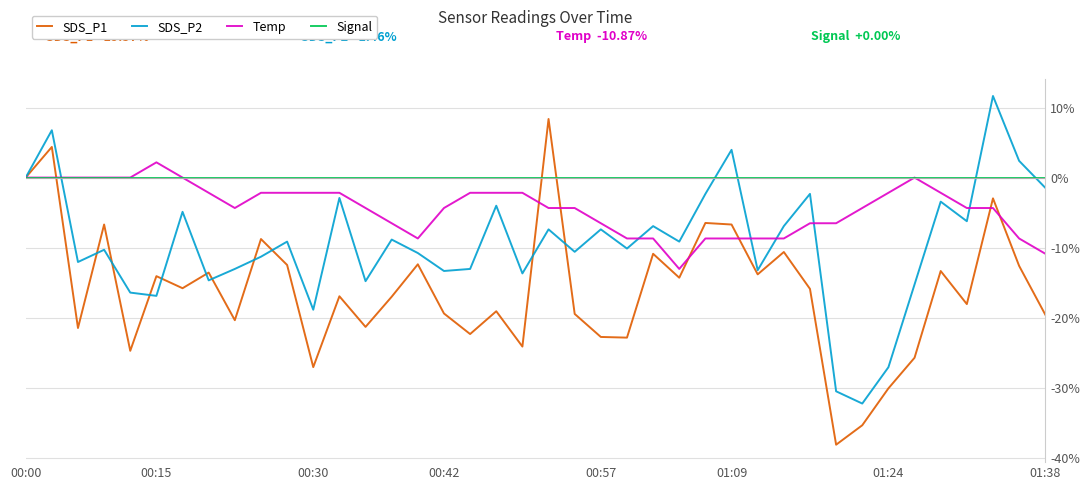

List the series in order of their overall mean, highest first.

Signal, Temp, SDS_P2, SDS_P1